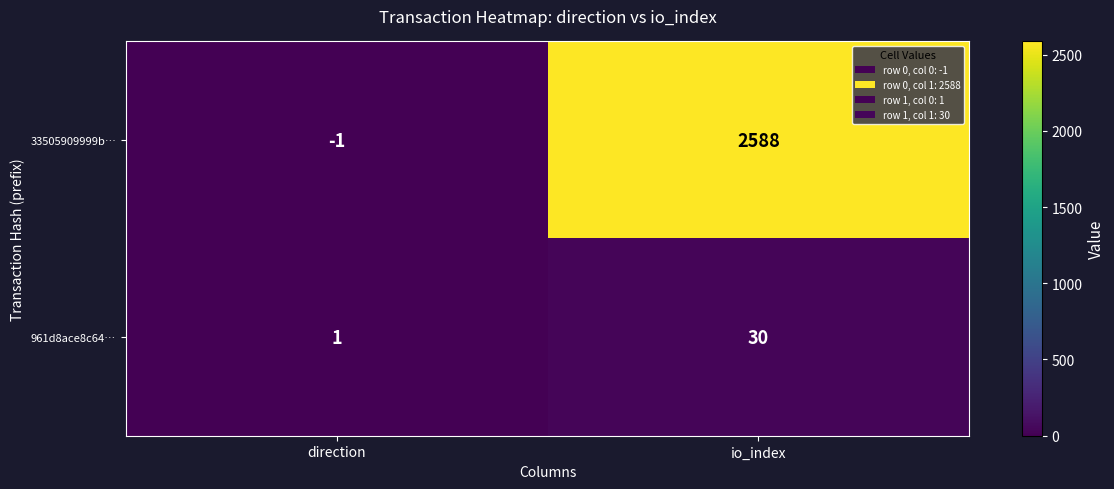

What is the difference between the 33505909999b… values at direction and io_index?

2589